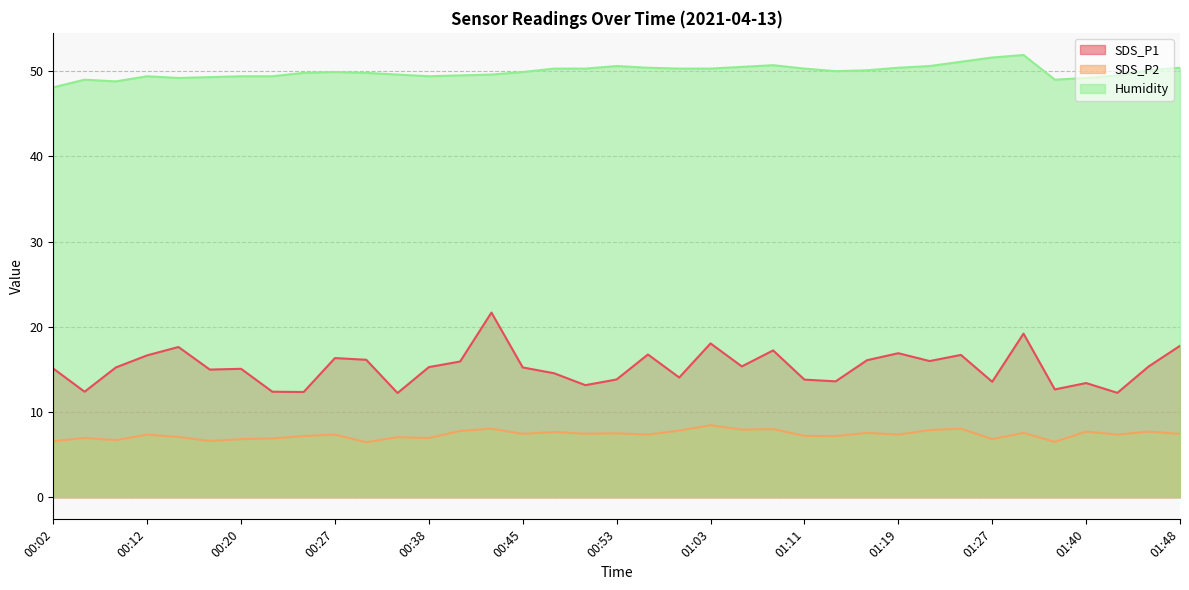

Which series has the widest spread of values?

SDS_P1